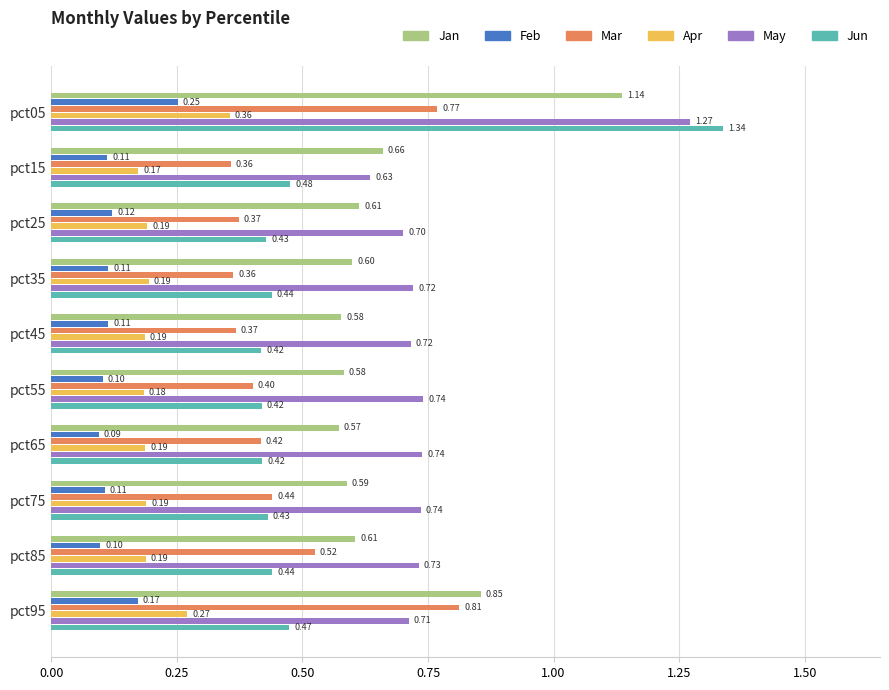

Rank the series by their maximum value, from highest to lowest.

Jun, May, Jan, Mar, Apr, Feb